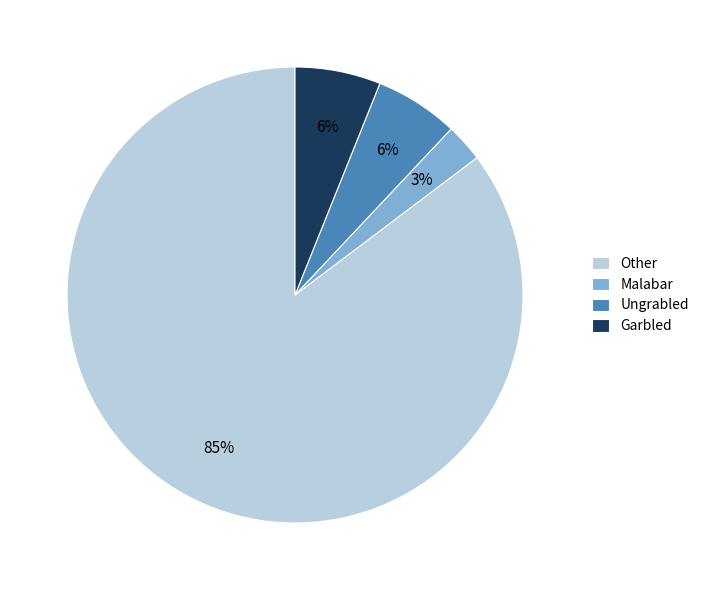

Does Other account for over 50% of the chart?

Yes